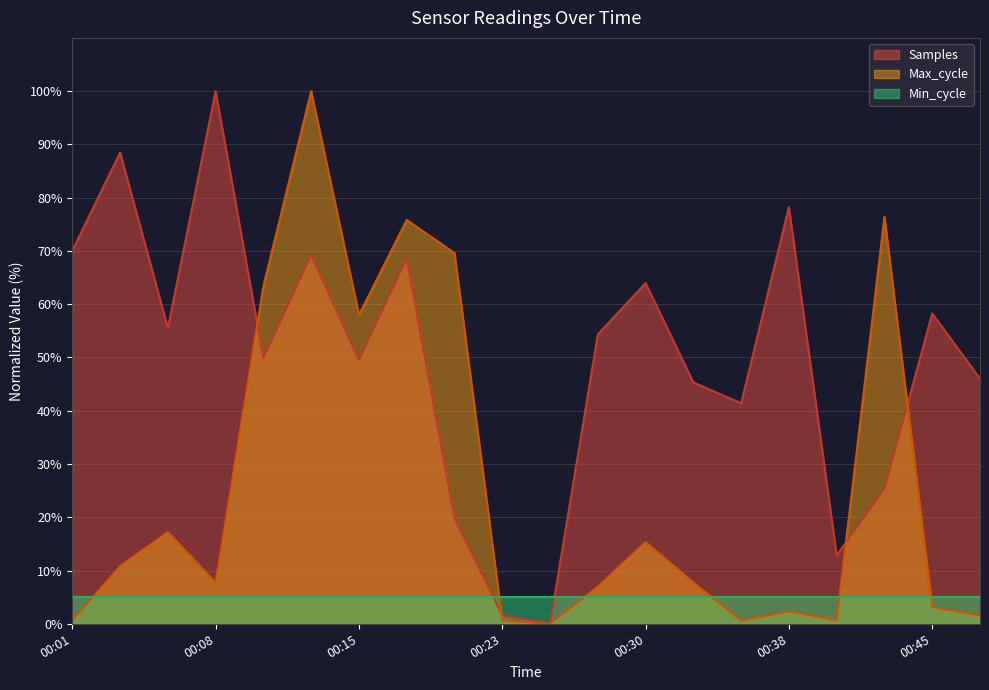

Is it true that Samples equals 31.5 at 00:21?

False